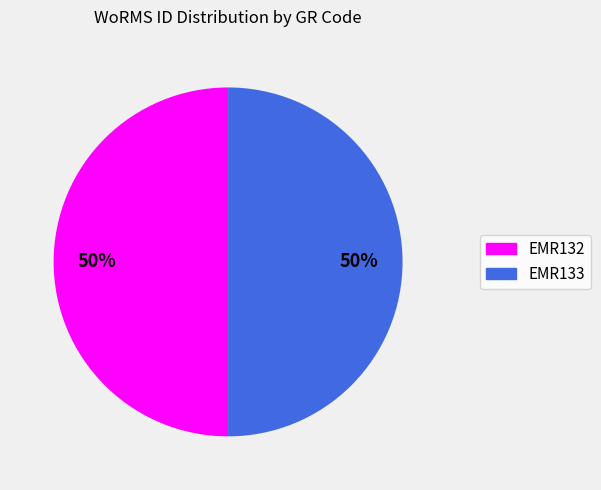

Is the sum of EMR132 and EMR133 greater than half?

Yes